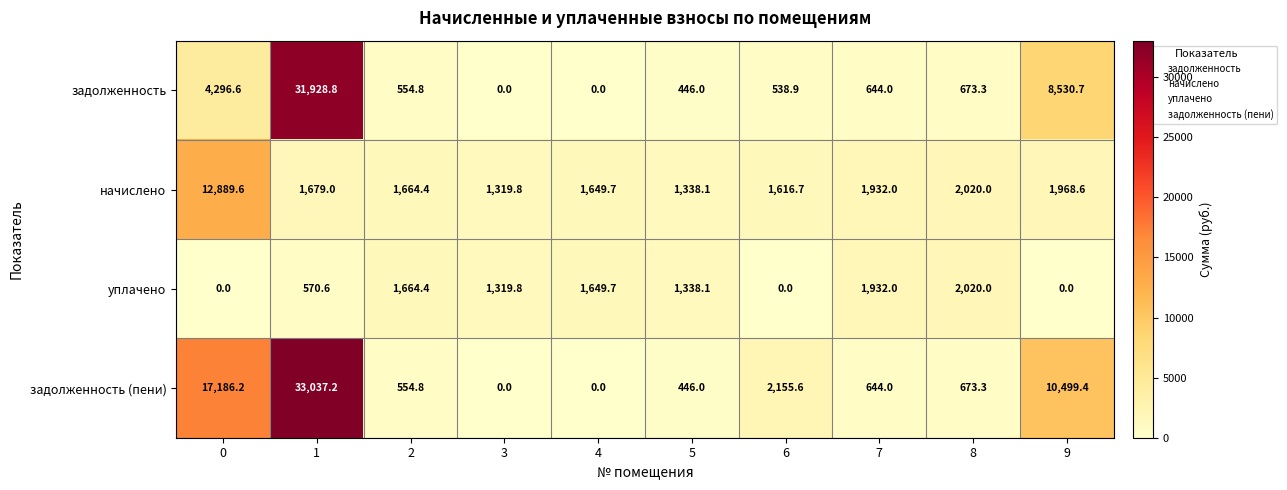

Read the начислено value at 8.

2020.0